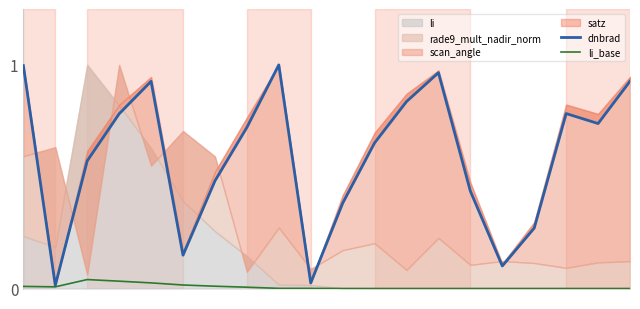

Is it true that li_base equals -0.0 at 19?

False